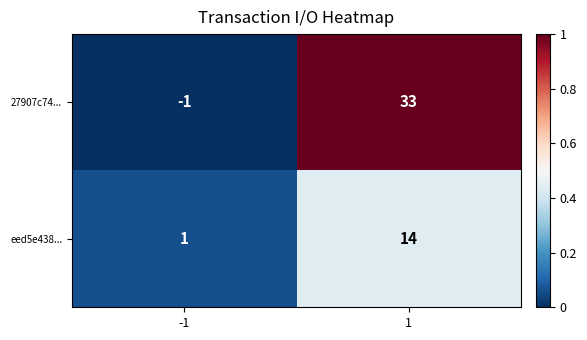

The 27907c74... series shows -2 at -1. True or false?

False